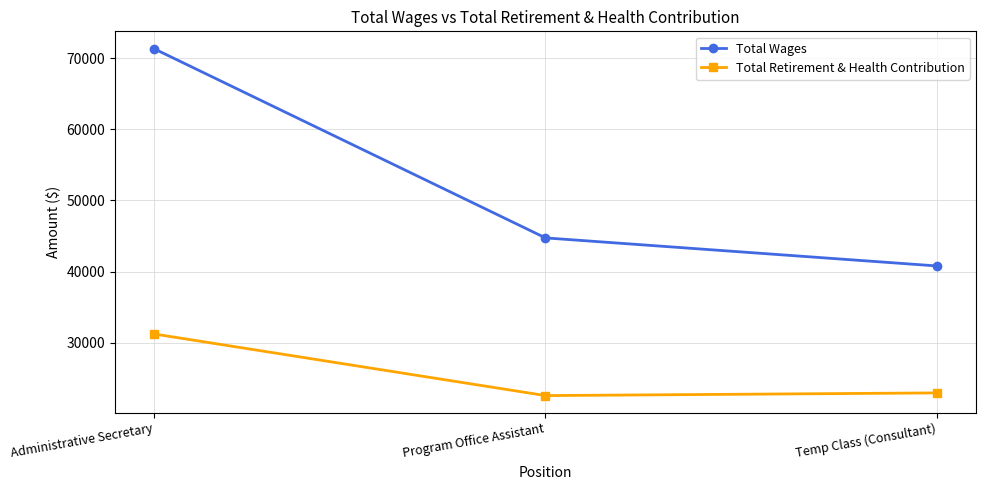

Between Administrative Secretary and Temp Class (Consultant), which series saw the biggest shift?

Total Wages